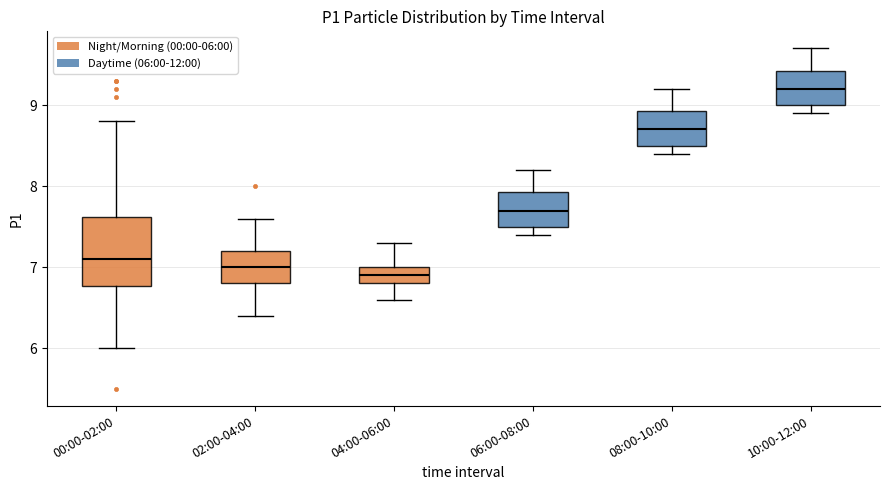

Reading left to right, transcribe this box plot: for each box, give where its median line is, the range the box spans, and where its two whiskers end, as read against the y-axis. The values are not printed on the chart, so give them approximately, as read against the axis.

00:00-02:00: median 7.1, box 6.8 to 7.6, whiskers 6.0 to 8.8
02:00-04:00: median 7.0, box 6.8 to 7.2, whiskers 6.4 to 7.6
04:00-06:00: median 6.9, box 6.8 to 7.0, whiskers 6.6 to 7.3
06:00-08:00: median 7.7, box 7.5 to 7.9, whiskers 7.4 to 8.2
08:00-10:00: median 8.7, box 8.5 to 8.9, whiskers 8.4 to 9.2
10:00-12:00: median 9.2, box 9.0 to 9.4, whiskers 8.9 to 9.7